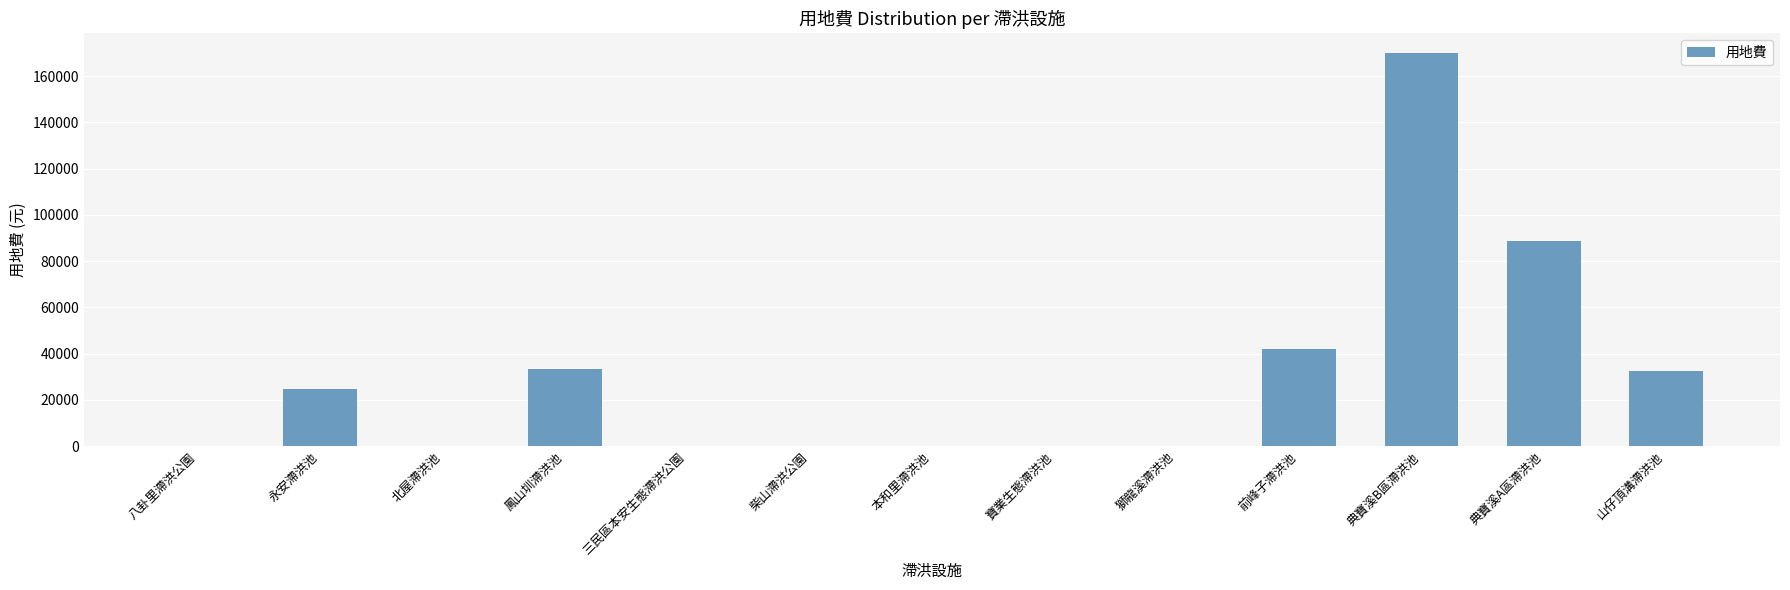

Where is the data nearest to the value 85000?

典寶溪A區滯洪池